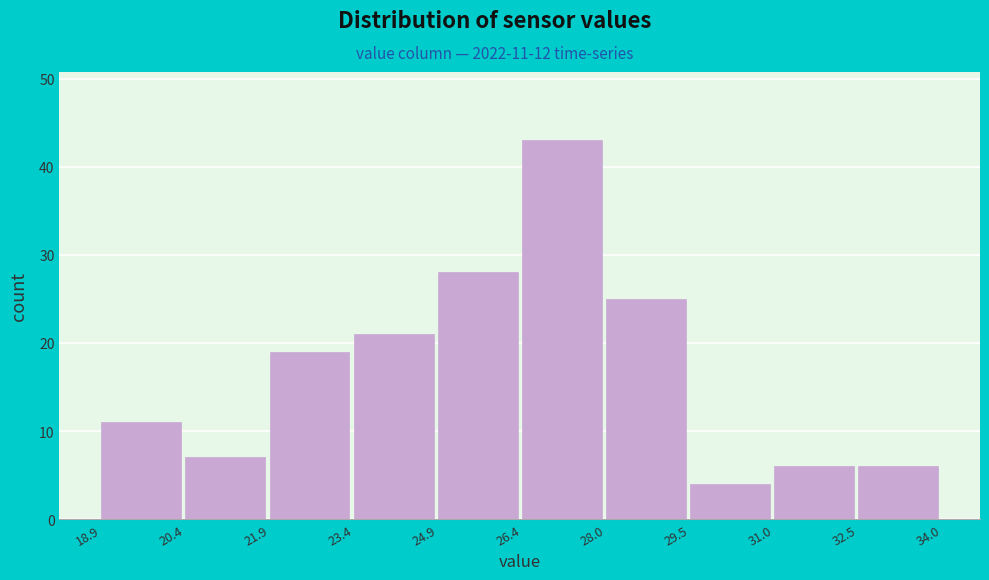

Over which range of the x-axis is the bar tallest?

26.4 to 28.0